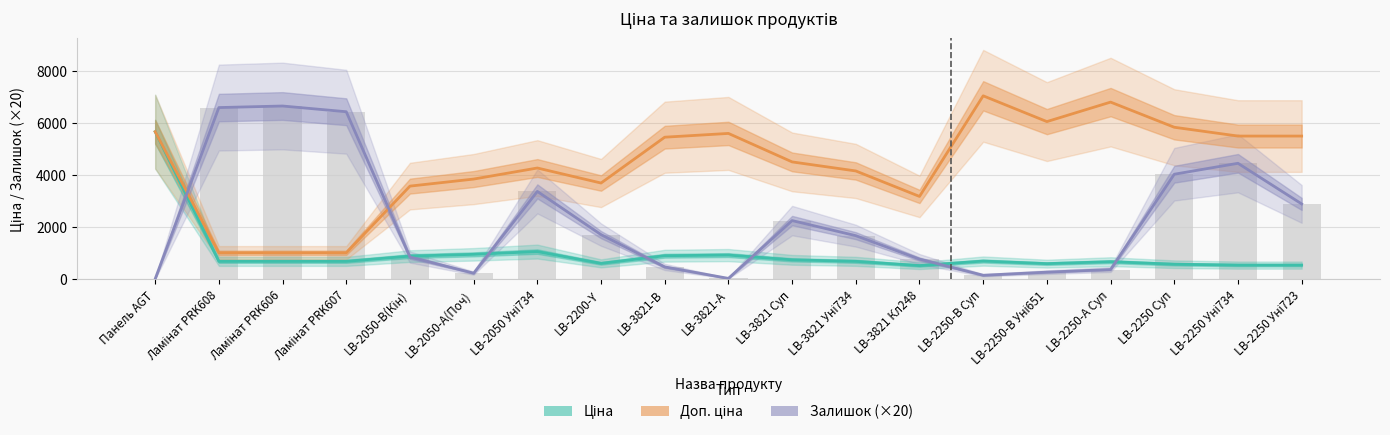

How many values in the Доп. ціна series exceed 4513?

10